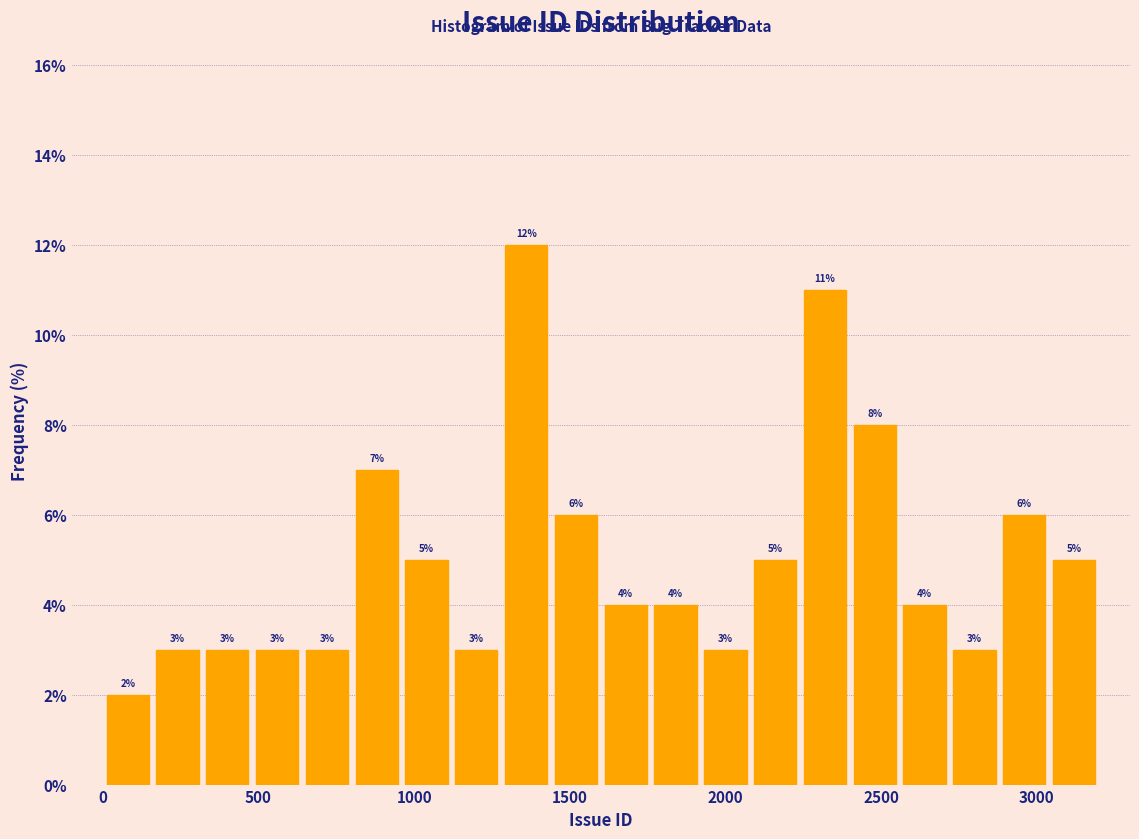

Around what value on the x-axis is the tallest bar? Give the approximate position of its centre, as read against the axis.

1350